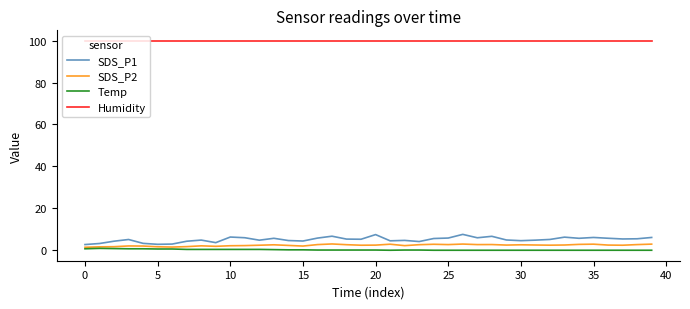

Which series has the largest range (max minus min)?

SDS_P1